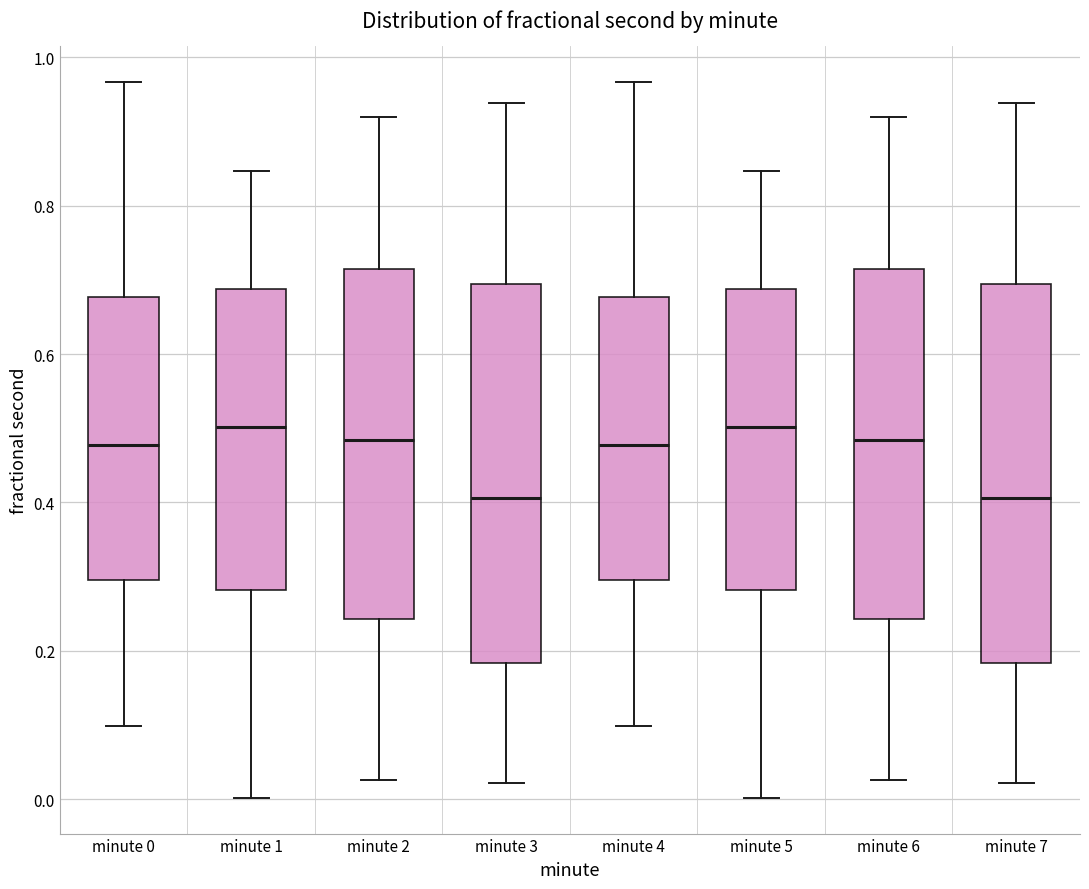

Reading left to right, read every box against the y-axis: the position of its median line, the range the box covers, and the ends of its whiskers. The values are not printed on the chart, so give them approximately, as read against the axis.

minute 0: median 0.48, box 0.30 to 0.68, whiskers 0.10 to 0.96
minute 1: median 0.50, box 0.28 to 0.68, whiskers 0.00 to 0.84
minute 2: median 0.48, box 0.24 to 0.72, whiskers 0.02 to 0.92
minute 3: median 0.40, box 0.18 to 0.70, whiskers 0.02 to 0.94
minute 4: median 0.48, box 0.30 to 0.68, whiskers 0.10 to 0.96
minute 5: median 0.50, box 0.28 to 0.68, whiskers 0.00 to 0.84
minute 6: median 0.48, box 0.24 to 0.72, whiskers 0.02 to 0.92
minute 7: median 0.40, box 0.18 to 0.70, whiskers 0.02 to 0.94